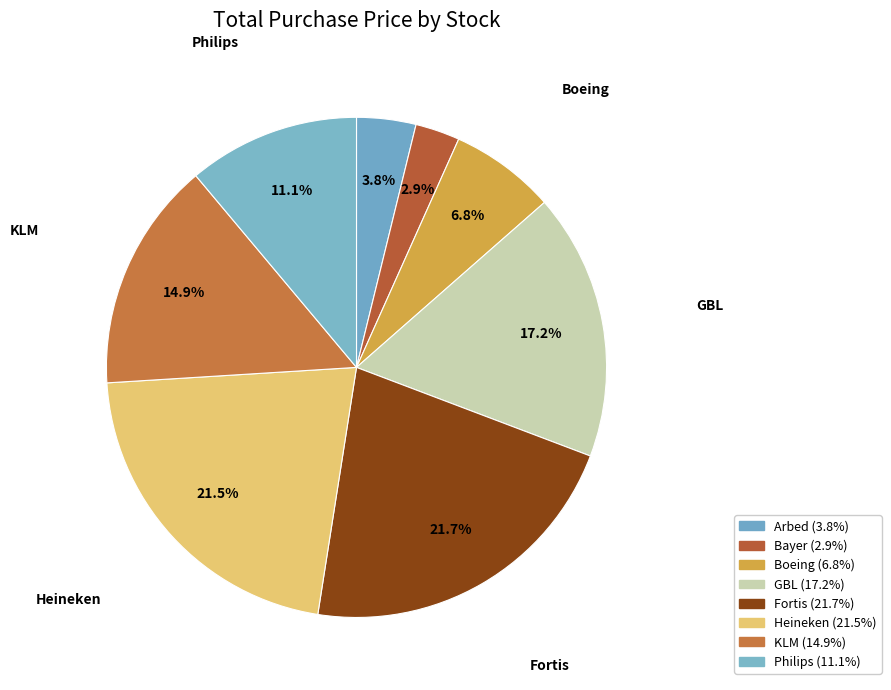

How many segments does this pie chart have?

8